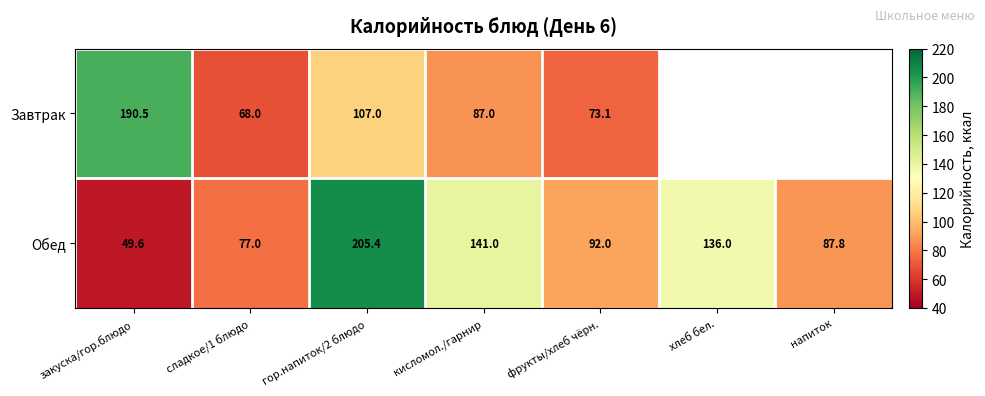

Rank the categories by Обед value from highest to lowest.

гор.напиток/2 блюдо, кисломол./гарнир, хлеб бел., фрукты/хлеб чёрн., напиток, сладкое/1 блюдо, закуска/гор.блюдо